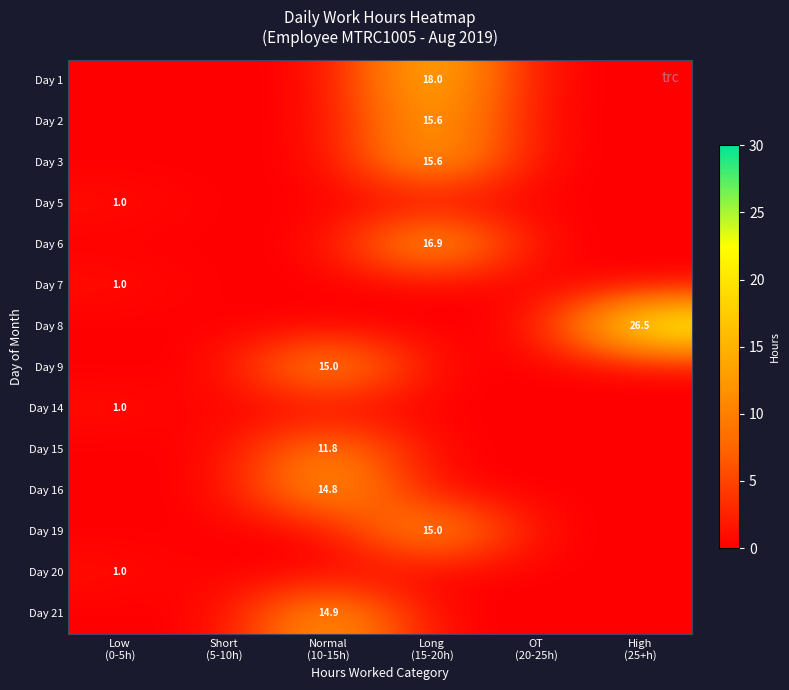

What is the maximum value for Day 6?

16.9